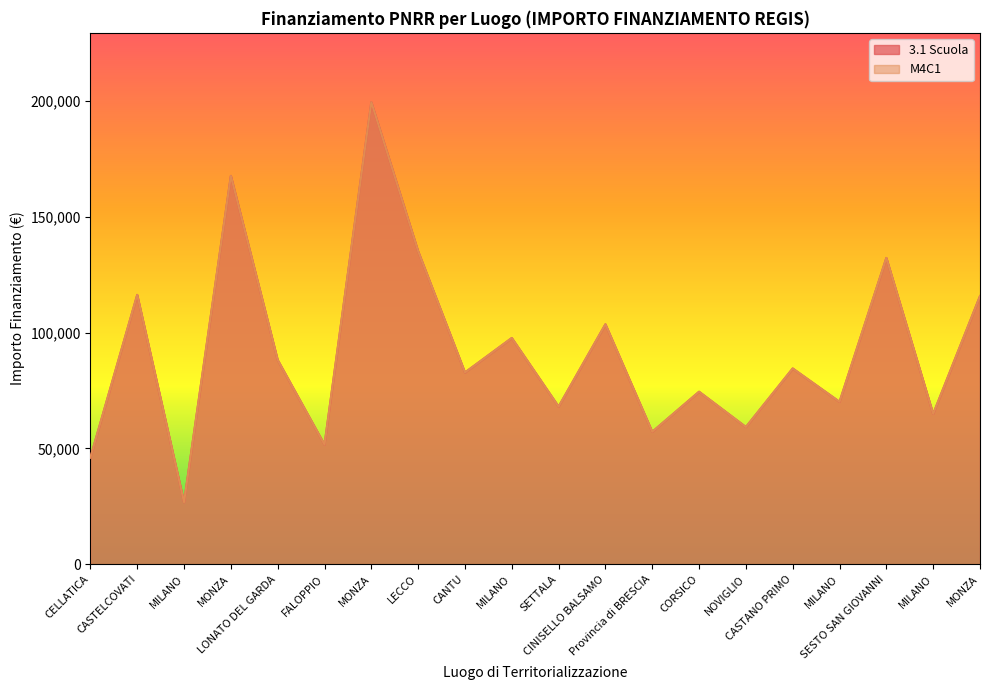

Between SETTALA and CORSICO, which series saw the biggest shift?

3.1 Scuola